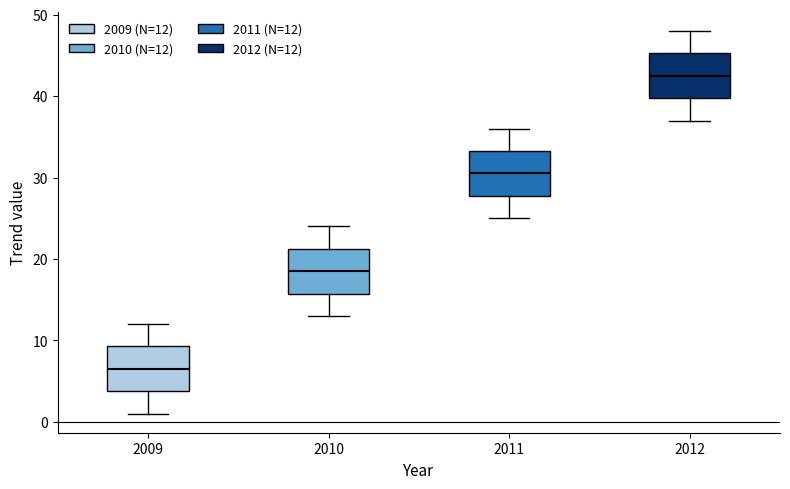

Which box has the highest median line?

2012